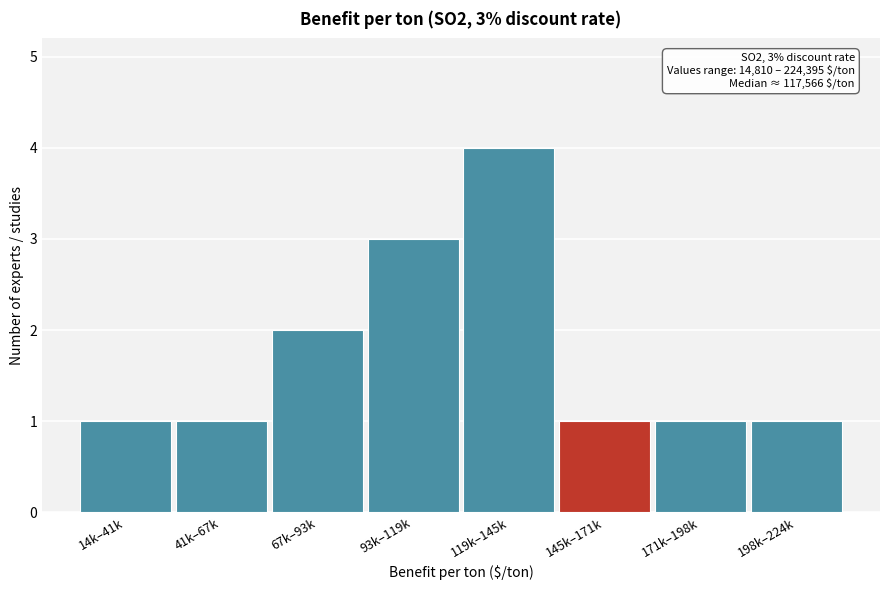

Reading left to right, what are all the values shown in this chart?

1	1	2	3	4	1	1	1